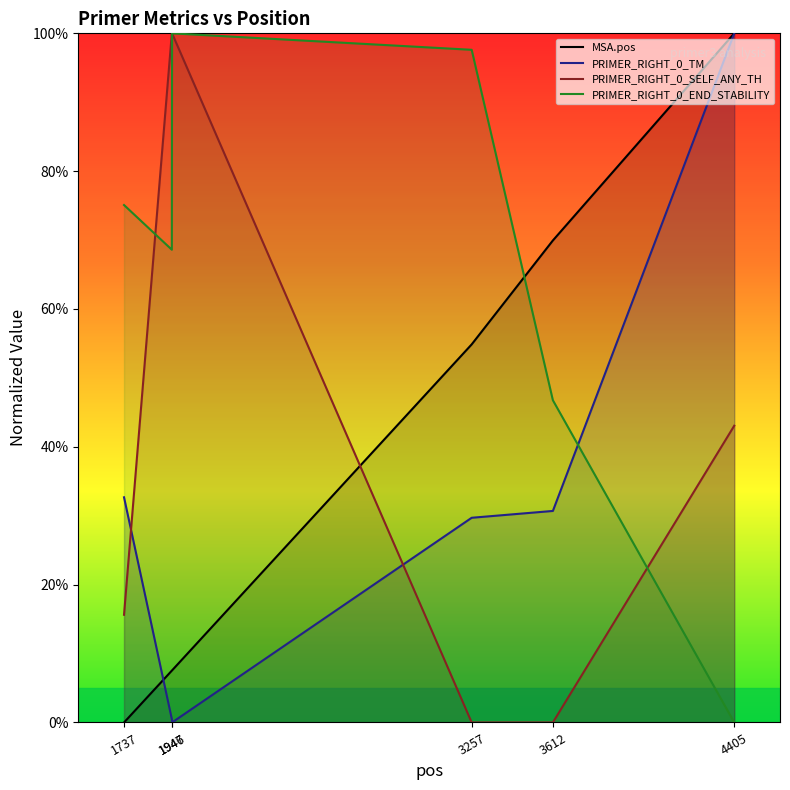

Is the value of MSA.pos at 3612 greater than the value of PRIMER_RIGHT_0_TM at 3612?

Yes